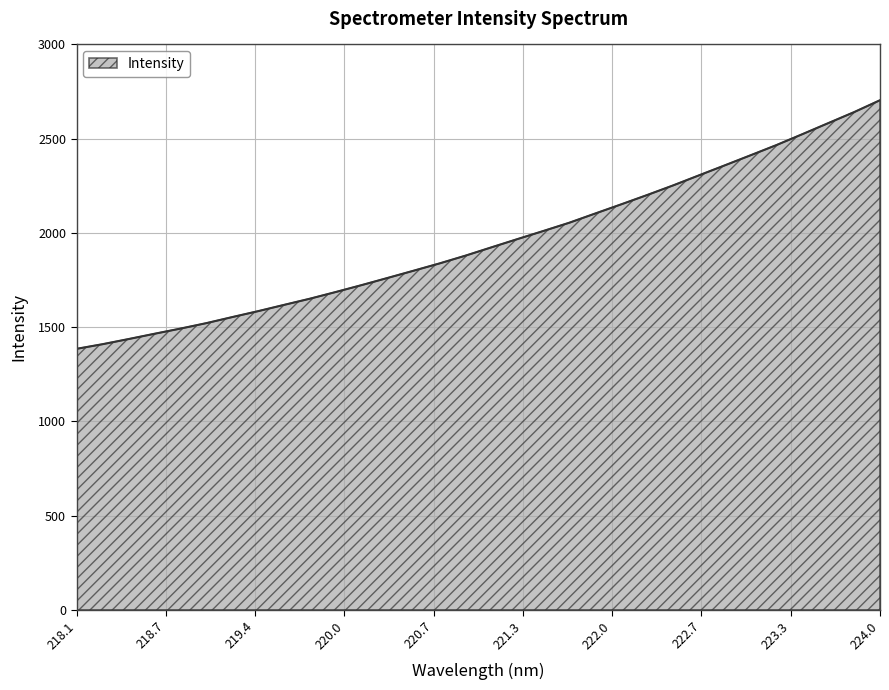

Does the chart have visible grid lines?

Yes